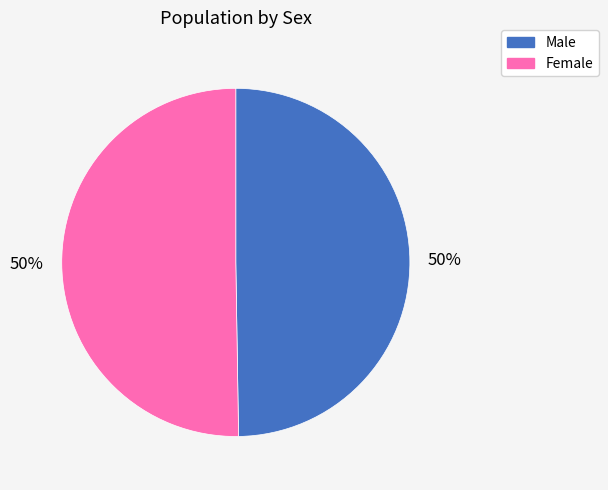

Is it true that Male is 50% of the pie?

True